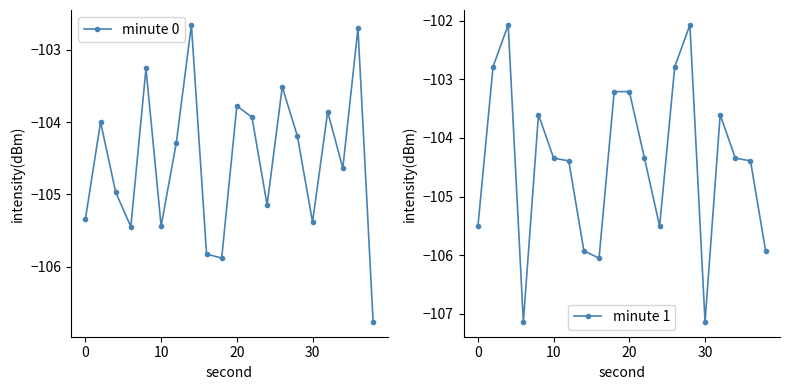

True or false: minute 1 has more than 0 points higher than both neighbors.

True